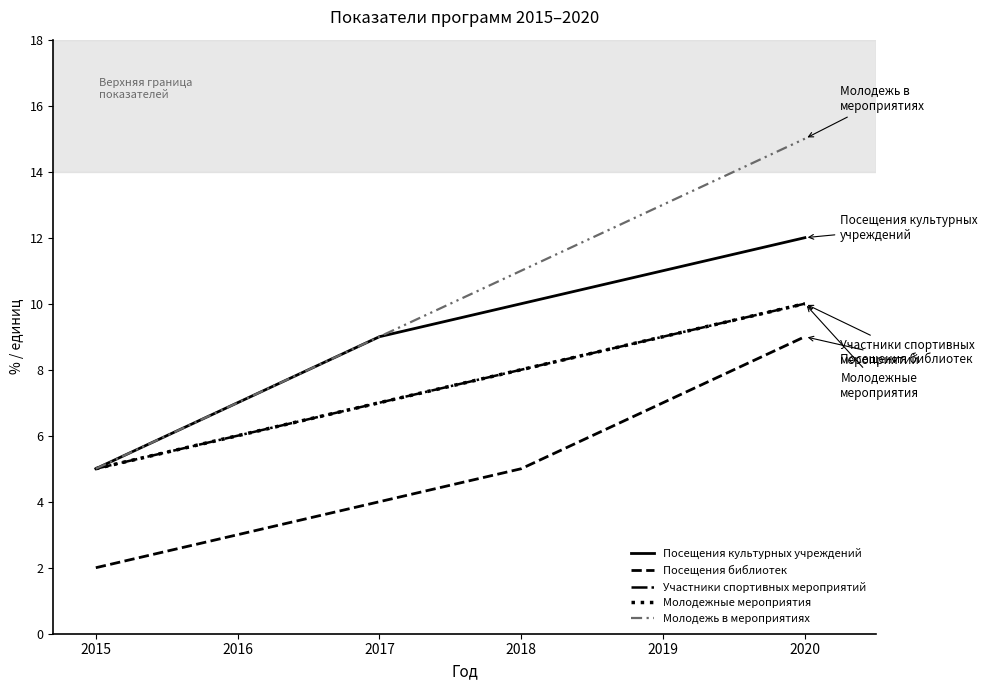

Which series changed the most between 2019 and 2020?

Посещения библиотек